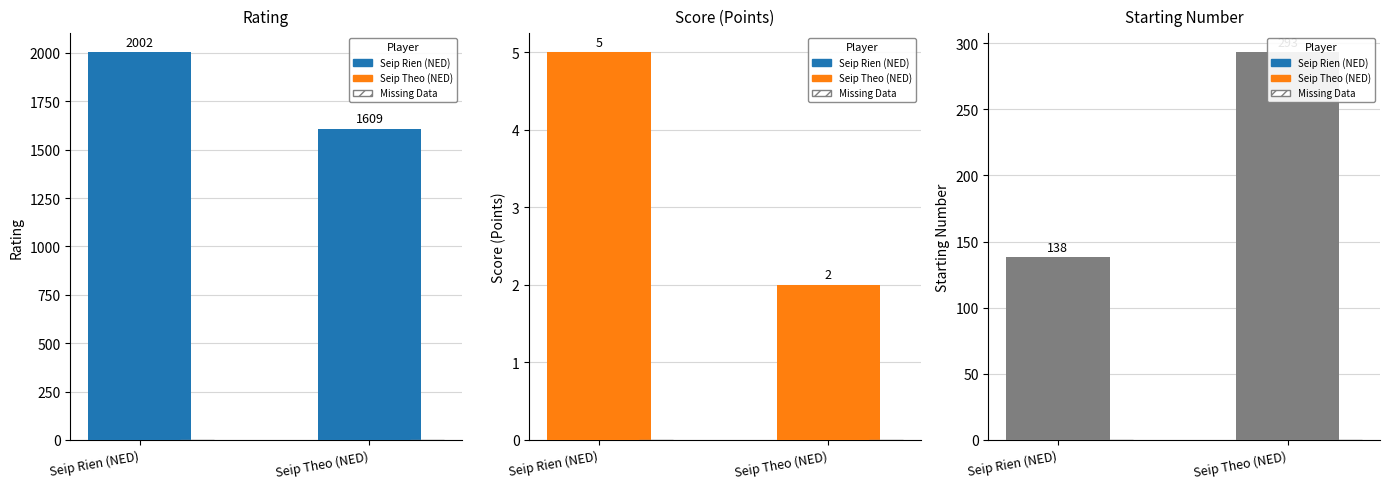

Between Seip Rien (NED) and Seip Theo (NED), which series saw the biggest shift?

Rating (Reit.)